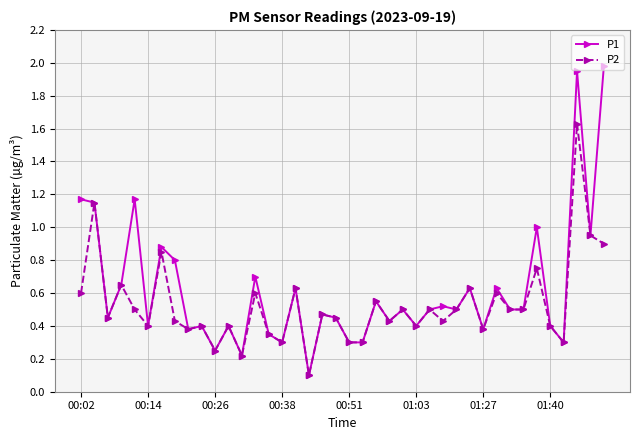

True or false: P1 has more than 0 points higher than both neighbors.

True